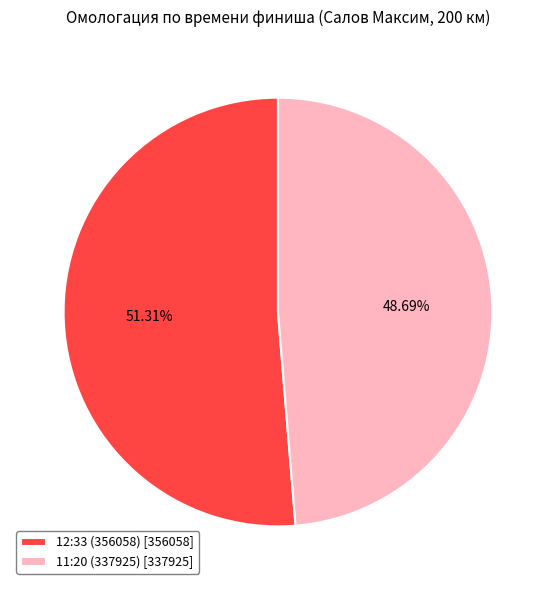

How many slices are in this pie chart?

2